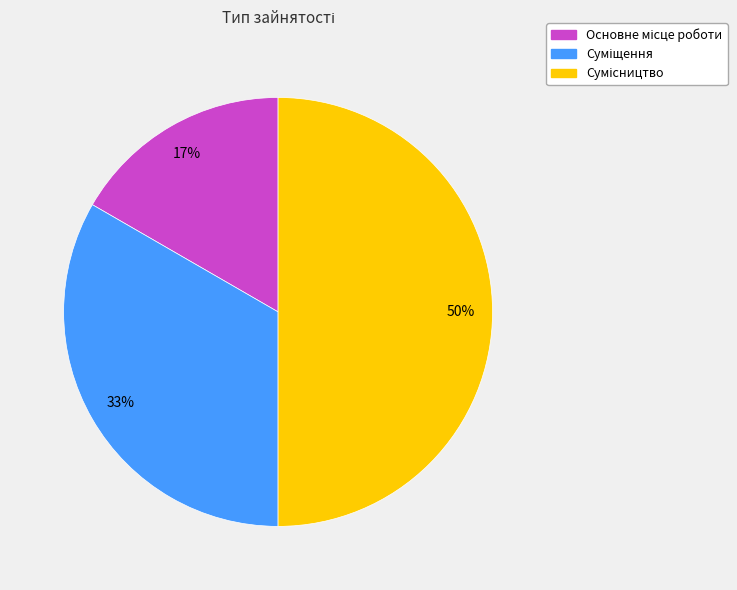

To the nearest percent, what is the difference between the largest and smallest slice percentages?

33%